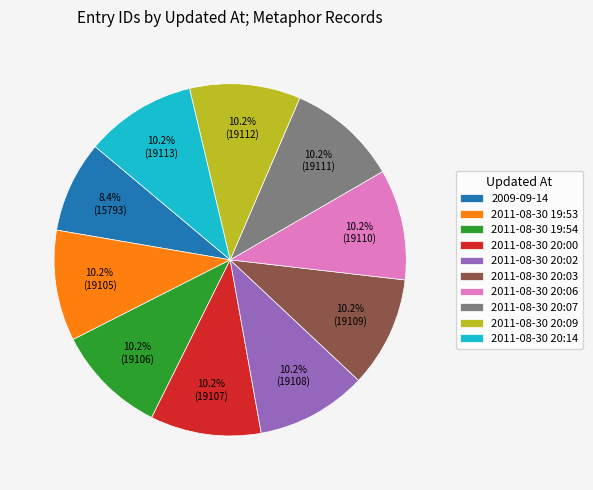

The 2011-08-30 20:02 slice represents 1% of the pie. True or false?

False